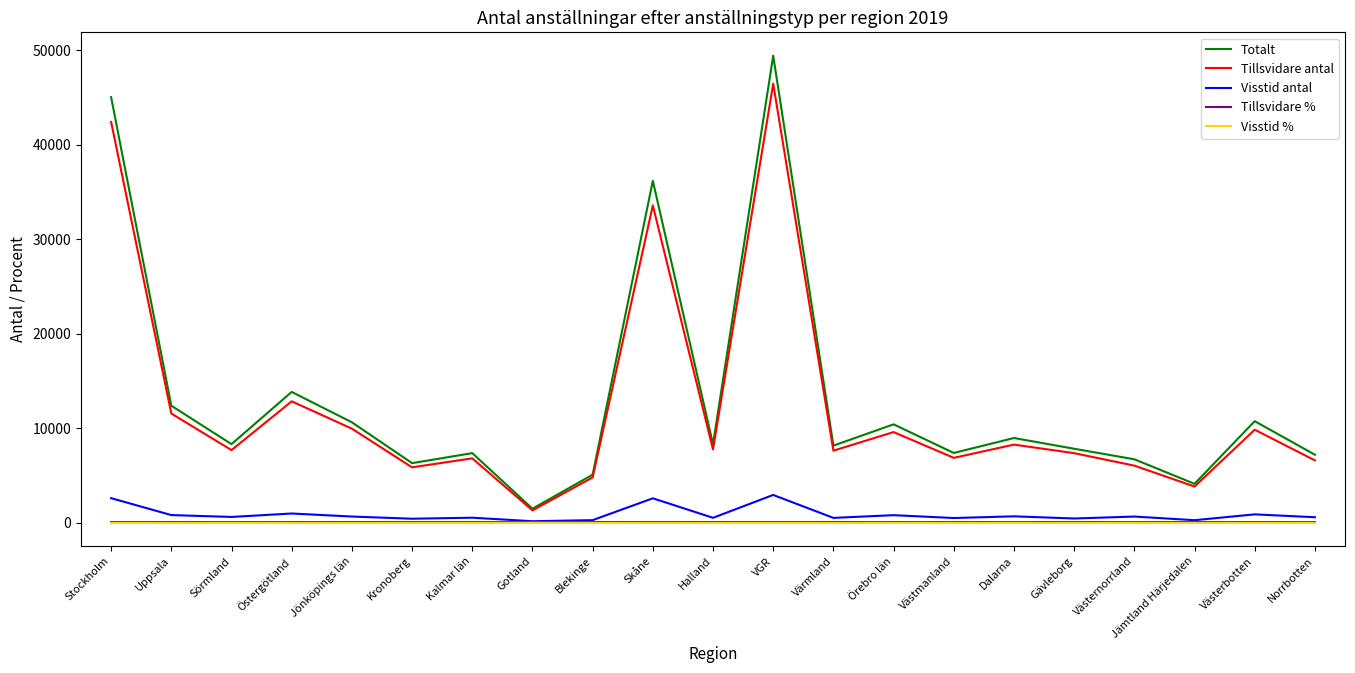

Which series has the largest range (max minus min)?

Totalt